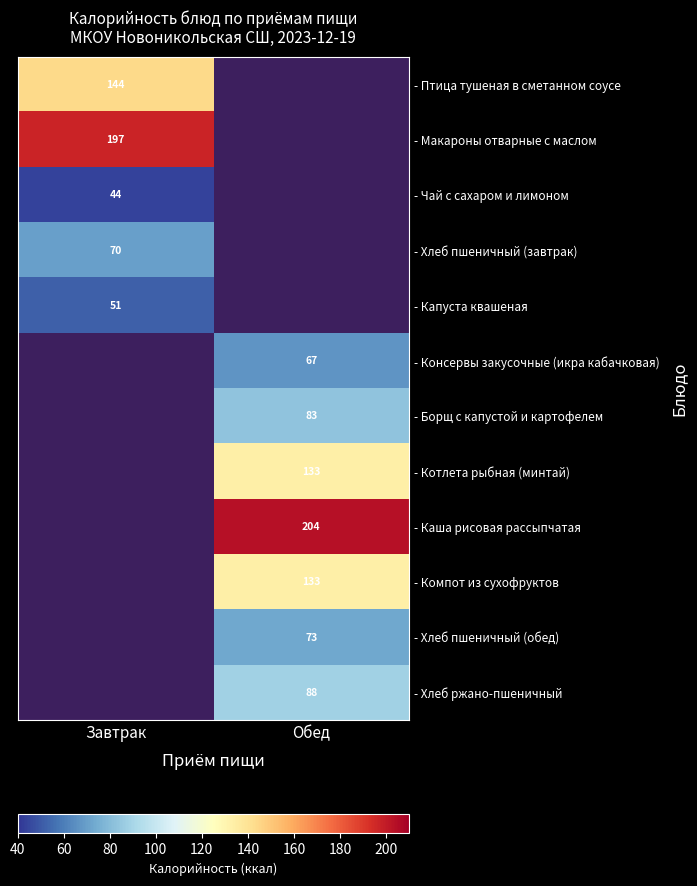

How many data points does each series have?

2